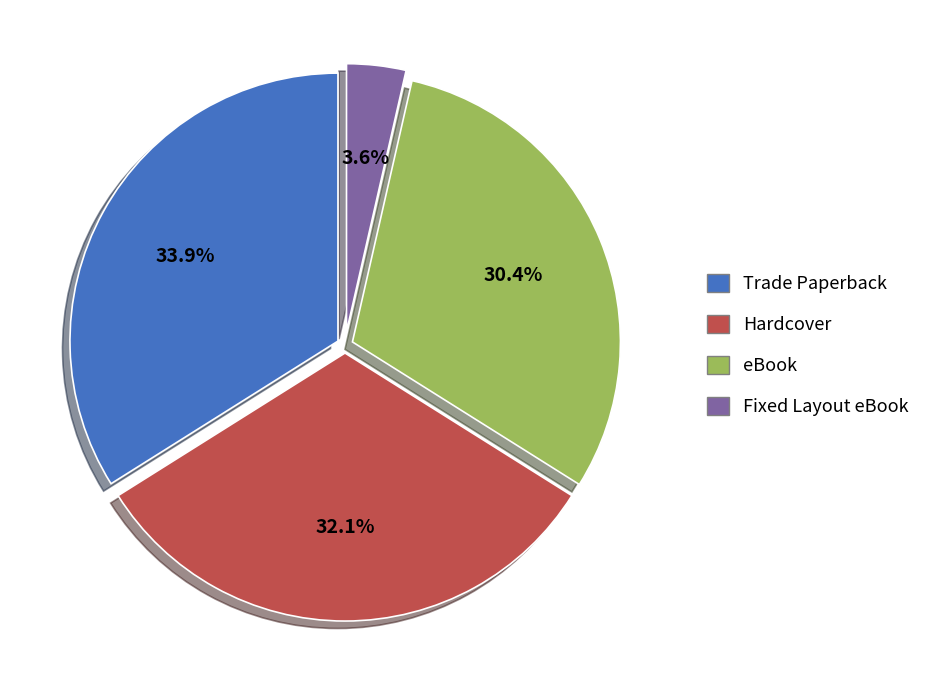

To the nearest percent, what percentage of the pie is Trade Paperback?

34%